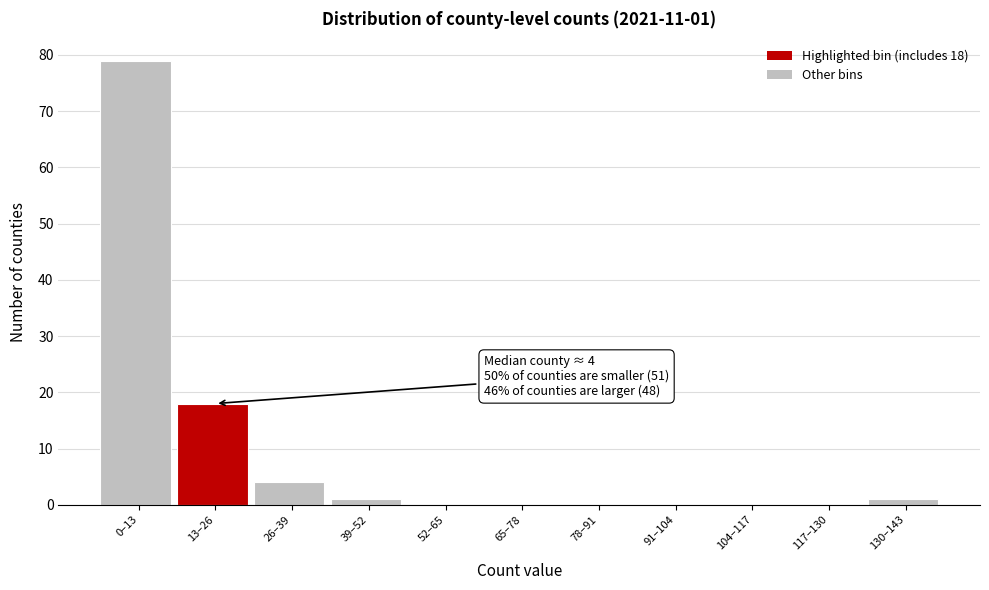

Reading right to left, transcribe all the data shown in this chart.

130–143=1	117–130=0	104–117=0	91–104=0	78–91=0	65–78=0	52–65=0	39–52=1	26–39=4	13–26=18	0–13=79